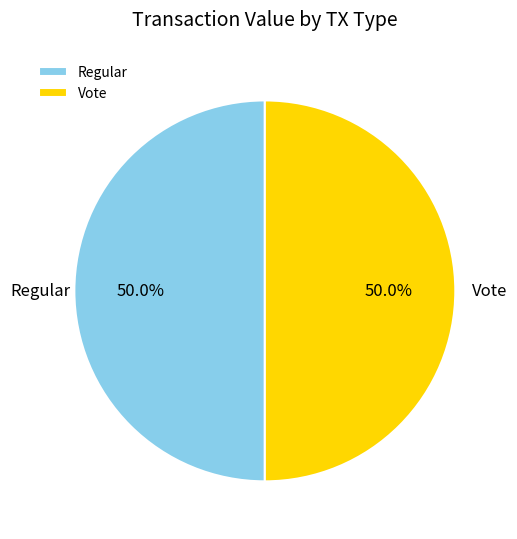

How many slices are in this pie chart?

2